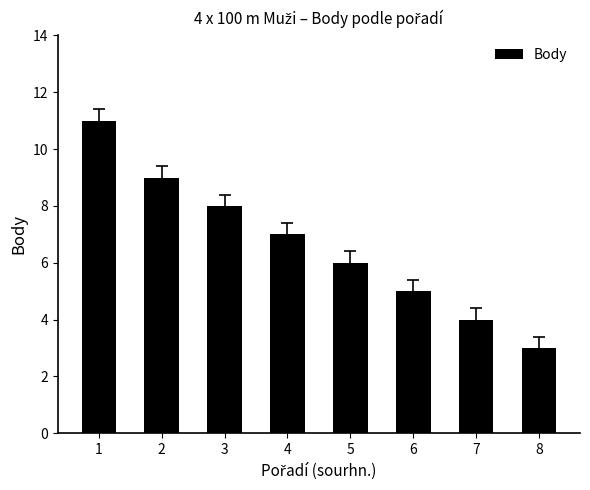

The chart shows a value of 7 at 4. True or false?

True